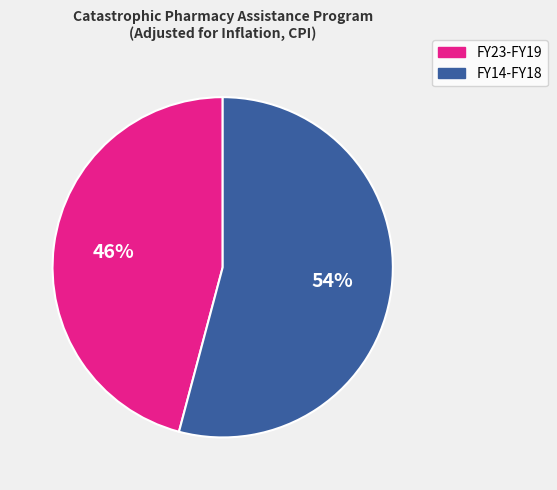

To the nearest percent, what is the difference between the largest and smallest slice percentages?

8%